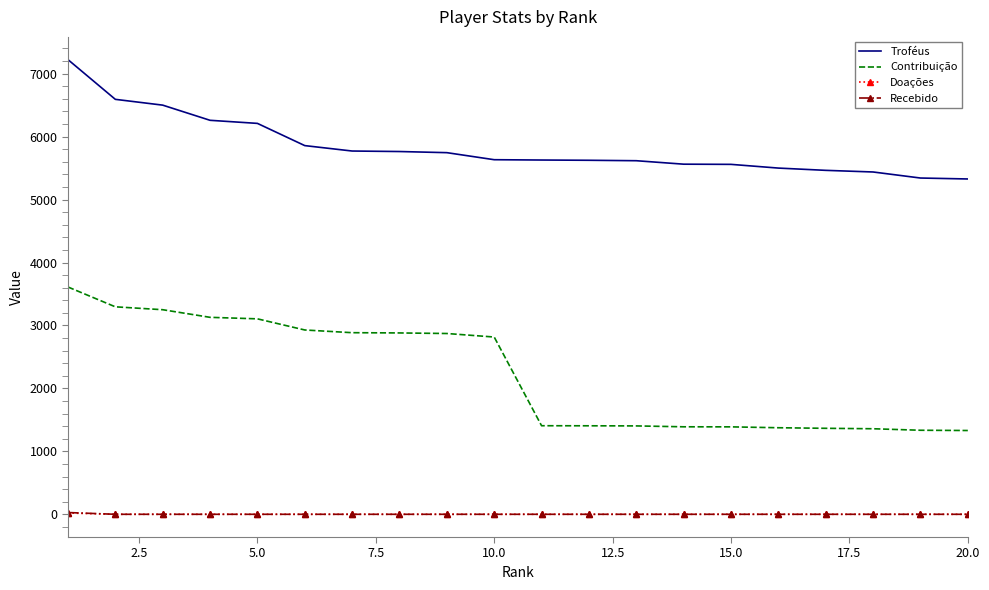

What is the minimum value for Troféus?

5327